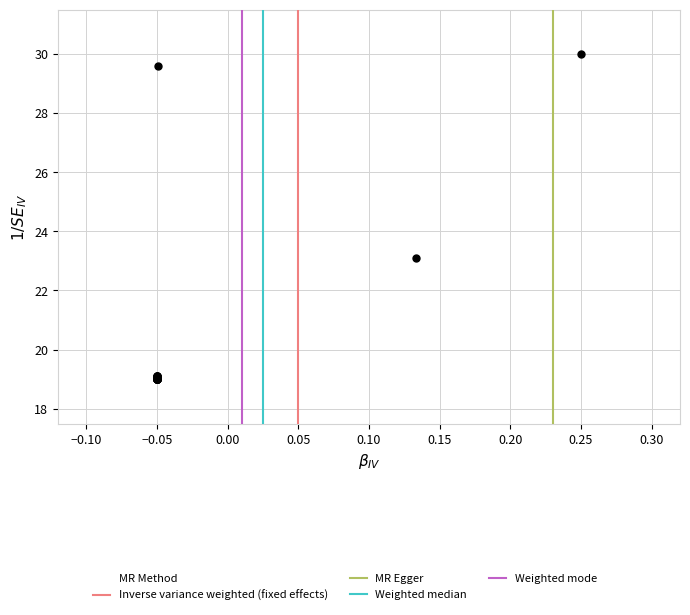

What Y value in the scatter plot is closest to 24?

23.1